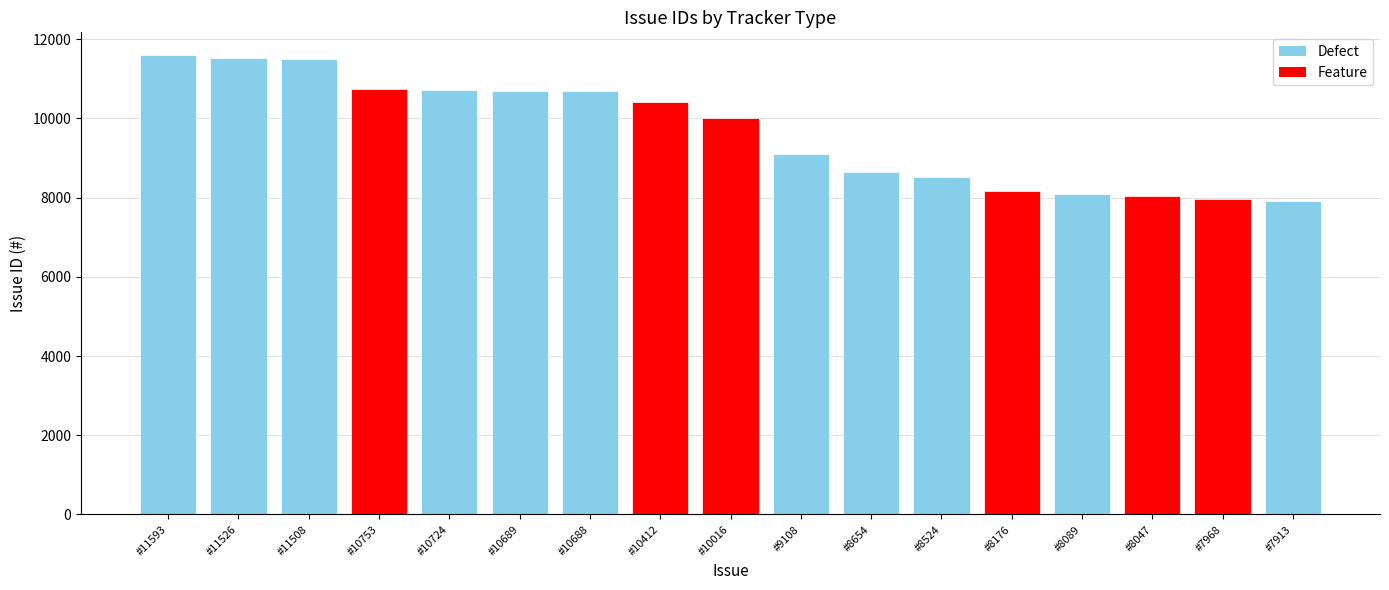

What is the greatest value displayed?

11593